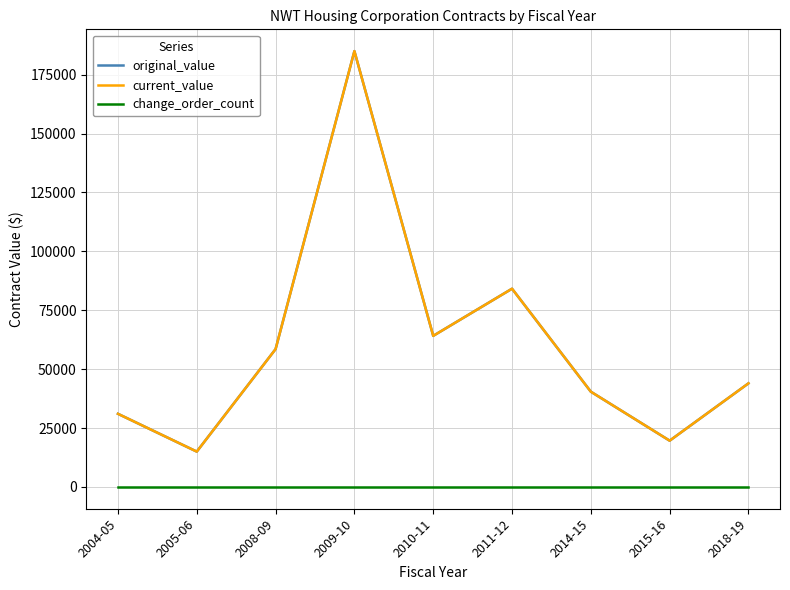

Reading left to right, list all the values displayed in this chart.

original_value: 2004-05=31045.0	2005-06=15000.0	2008-09=58510.6	2009-10=184987.2	2010-11=64130.5	2011-12=84145.0	2014-15=40427.0	2015-16=19642.0	2018-19=43975.2
current_value: 2004-05=31045.0	2005-06=15000.0	2008-09=58510.6	2009-10=184987.2	2010-11=64130.5	2011-12=84145.0	2014-15=40427.0	2015-16=19642.0	2018-19=43975.2
change_order_count: 2004-05=0.0	2005-06=0.0	2008-09=0.0	2009-10=0.0	2010-11=0.0	2011-12=0.0	2014-15=0.0	2015-16=0.0	2018-19=0.0